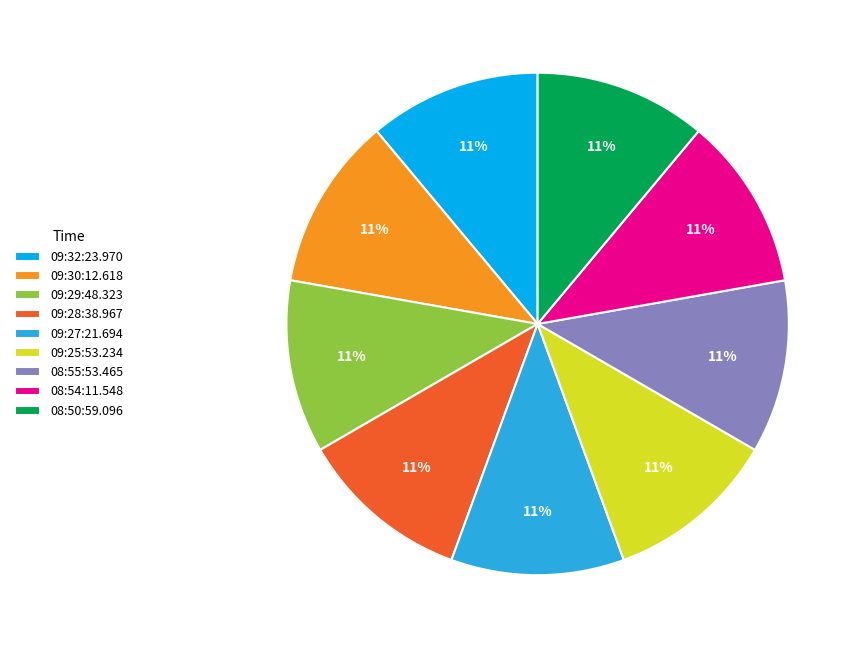

What is the ratio of the value at 08:55:53.465 to the value at 09:27:21.694?

1.0